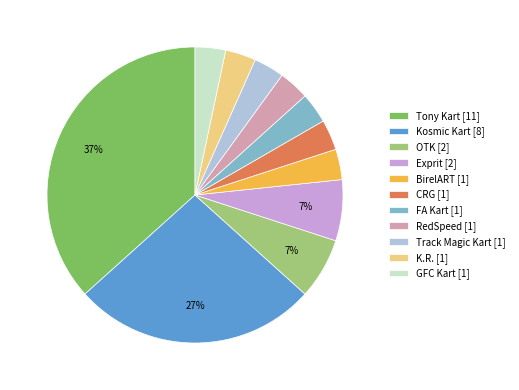

True or false: GFC Kart accounts for 3% of the total.

True